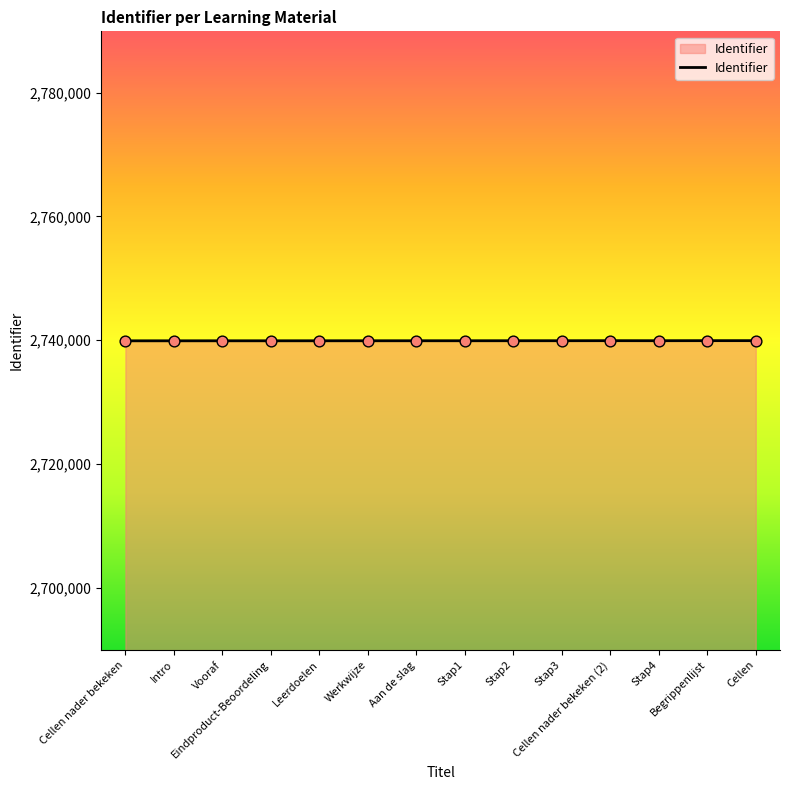

What is the maximum value shown in the chart?

2739926